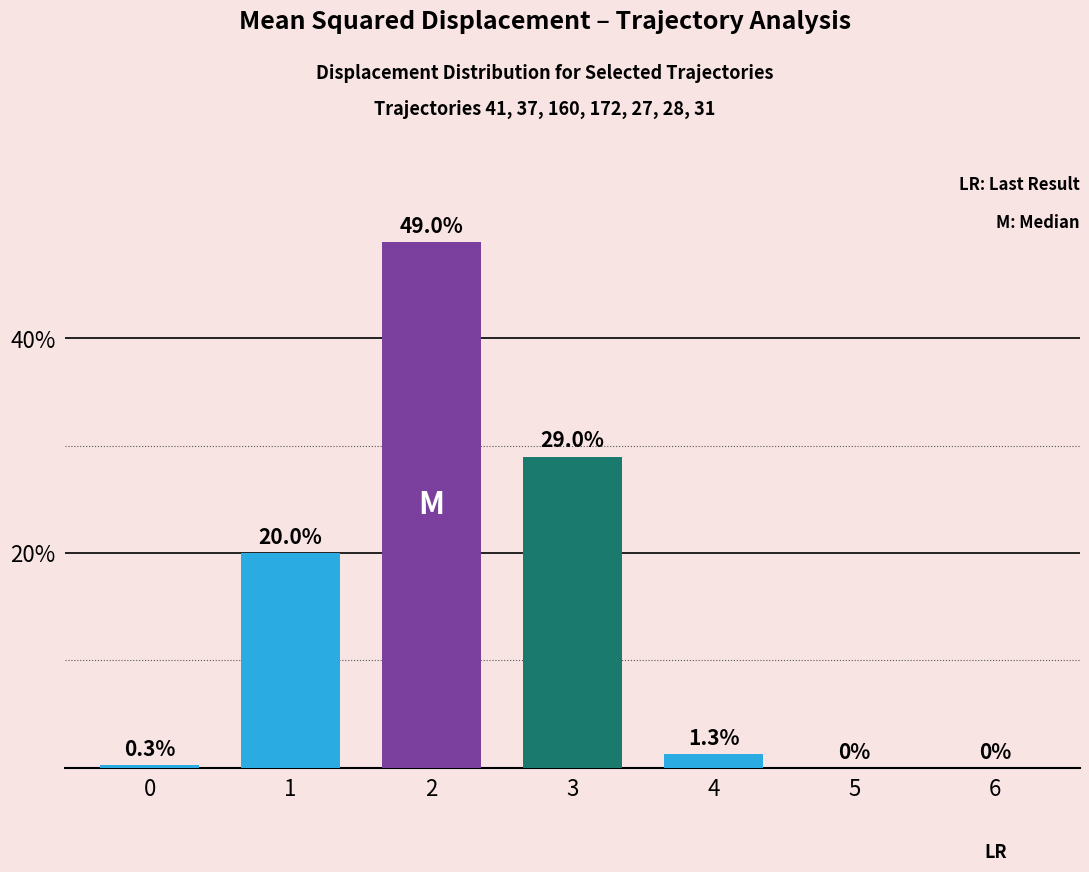

The chart shows a value of 0.0 at 6. True or false?

True